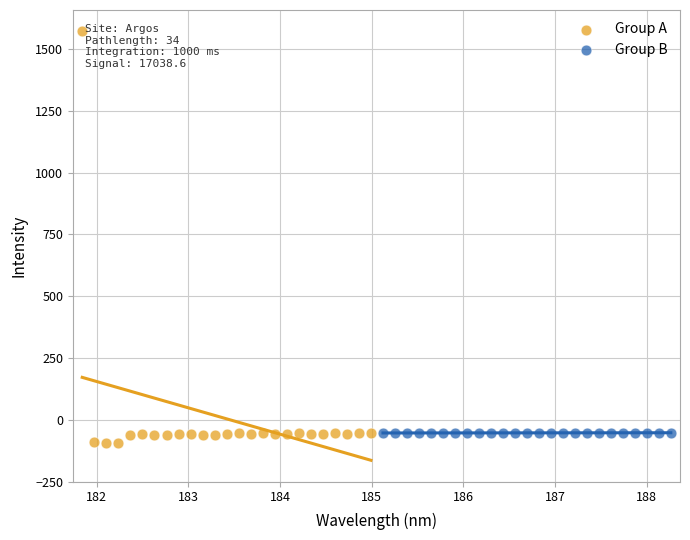

Which series reaches the maximum Y coordinate?

Group A